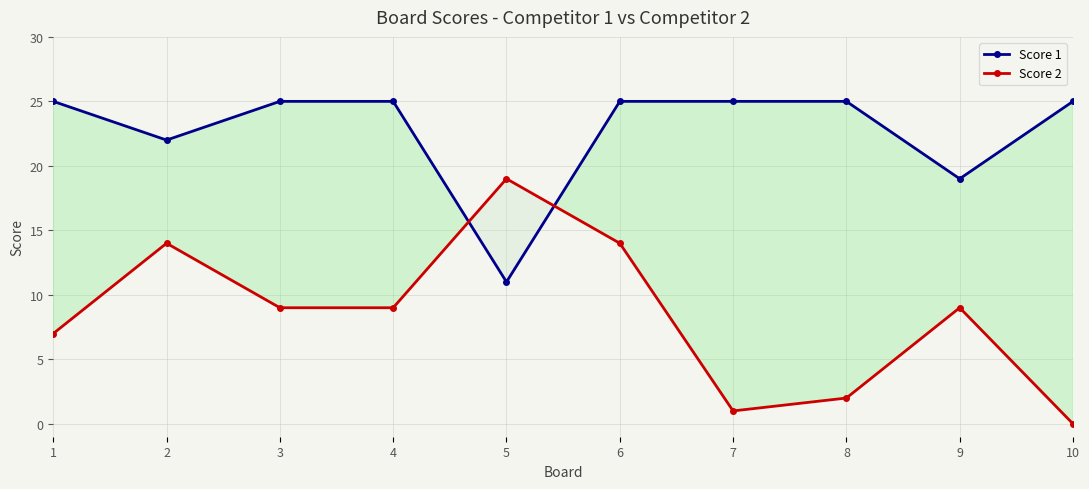

Reading left to right, list all the values displayed in this chart.

Score 1: 1=25	2=22	3=25	4=25	5=11	6=25	7=25	8=25	9=19	10=25
Score 2: 1=7	2=14	3=9	4=9	5=19	6=14	7=1	8=2	9=9	10=0